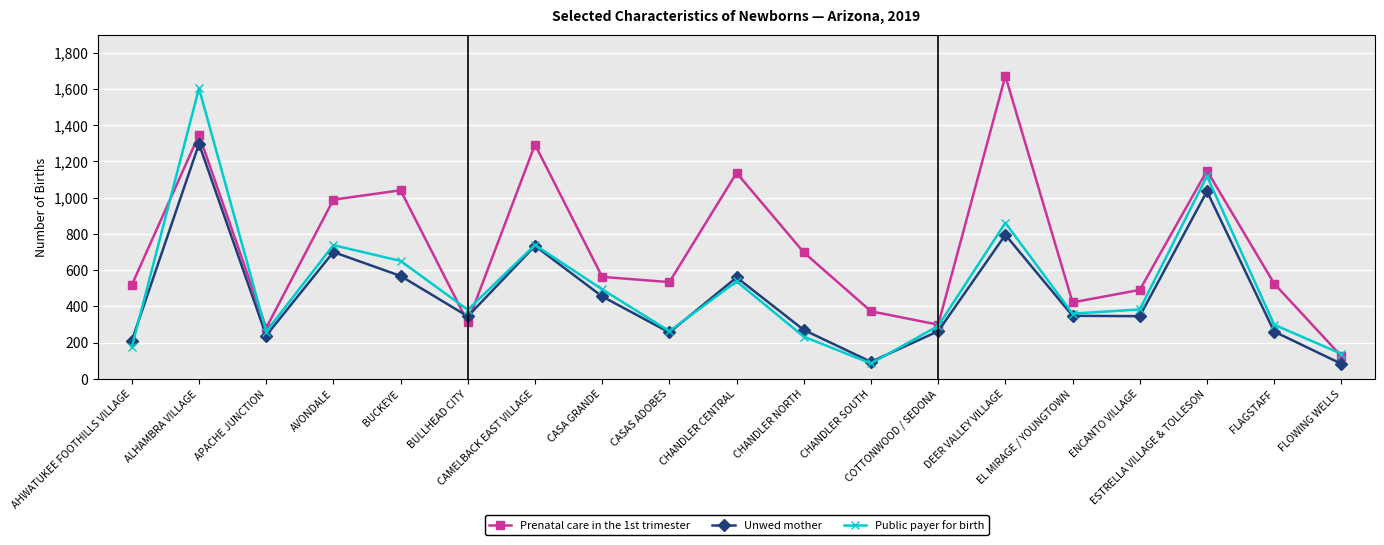

Which series ends up on top after the final intersection of Unwed mother and Prenatal care in the 1st trimester?

Prenatal care in the 1st trimester